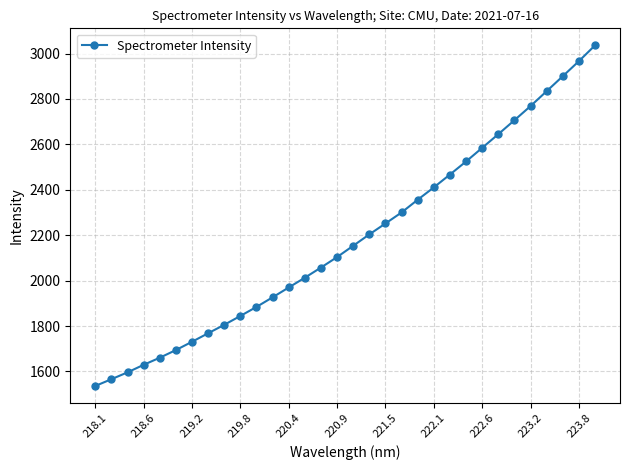

True or false: the data has more than 2 interior local peaks.

False